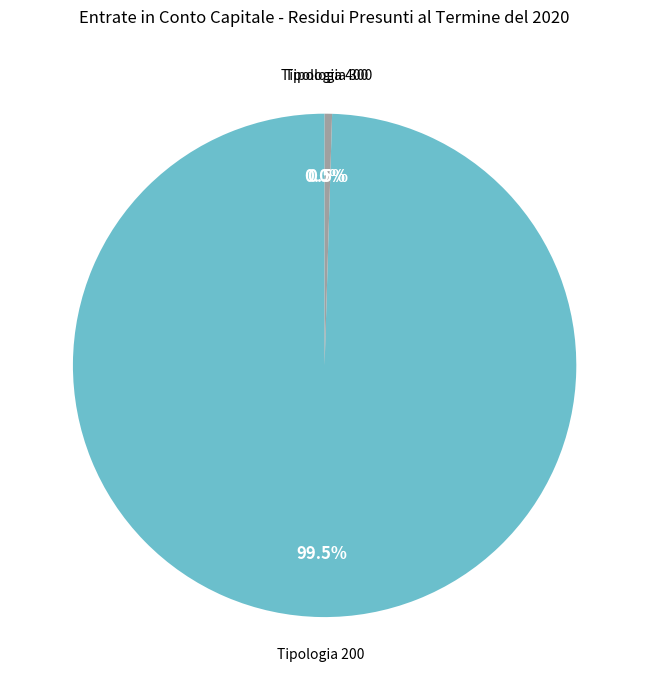

Does any single category account for the majority?

Yes